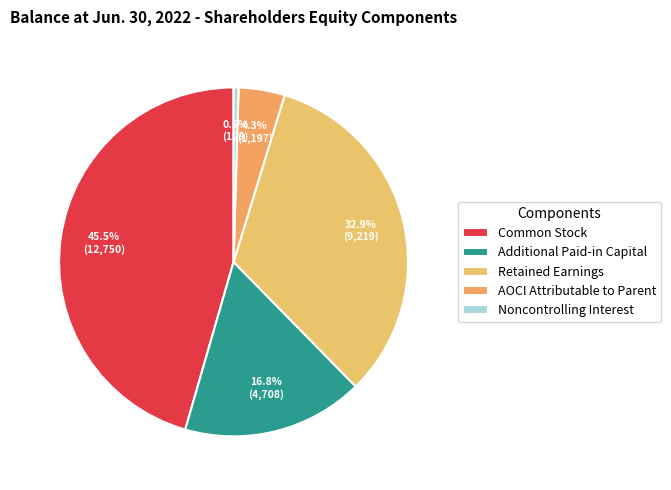

How many slices are in this pie chart?

5